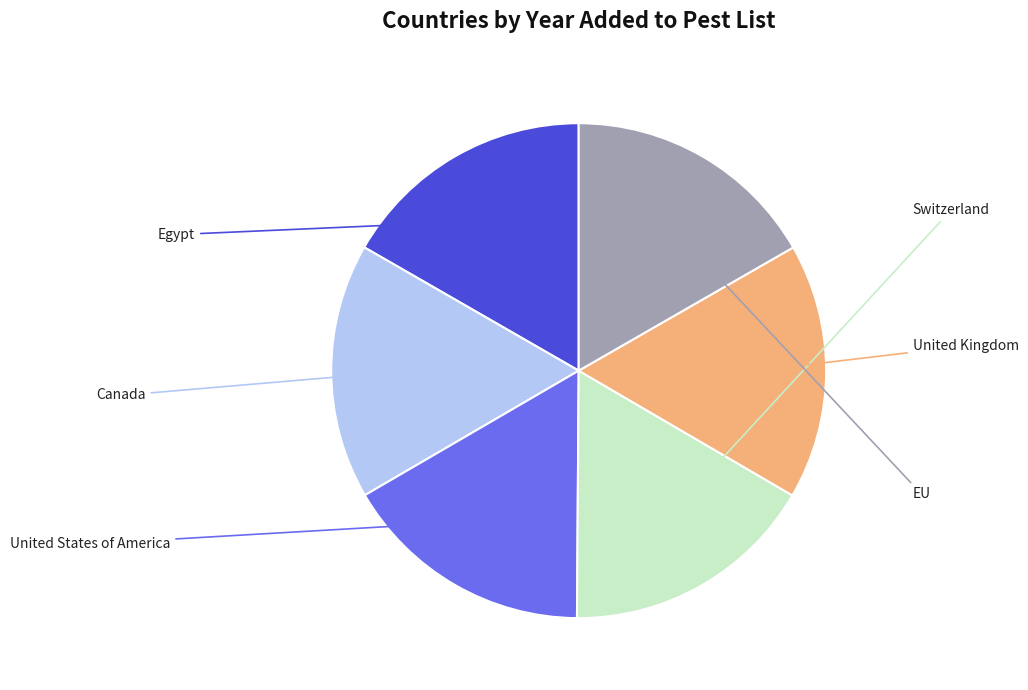

Is there any slice that represents more than half of the pie?

No